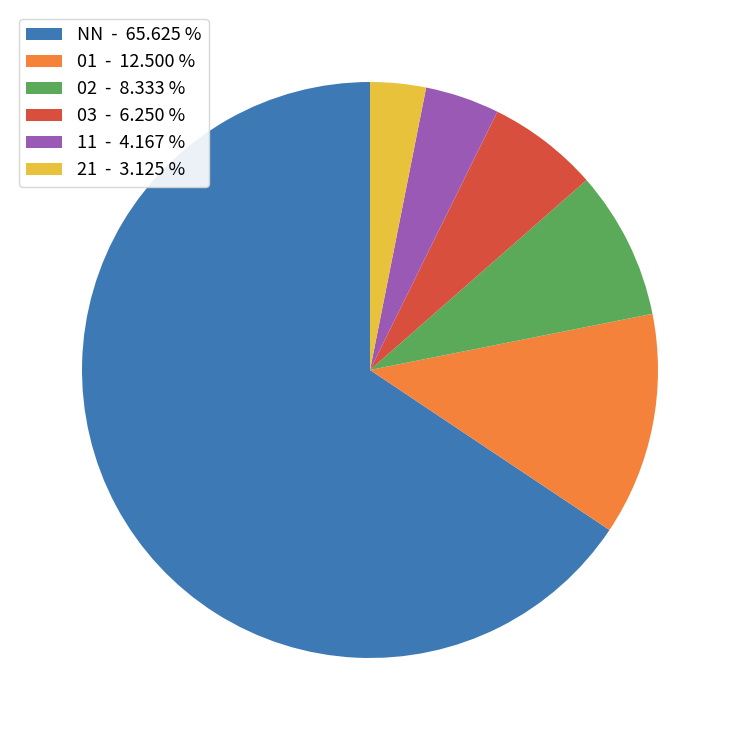

What is the ratio of the value at 03 to the value at 01?

0.5